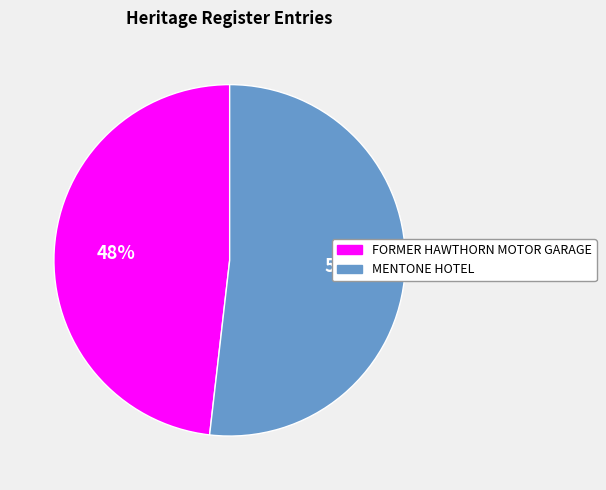

Count the number of slices in the pie.

2